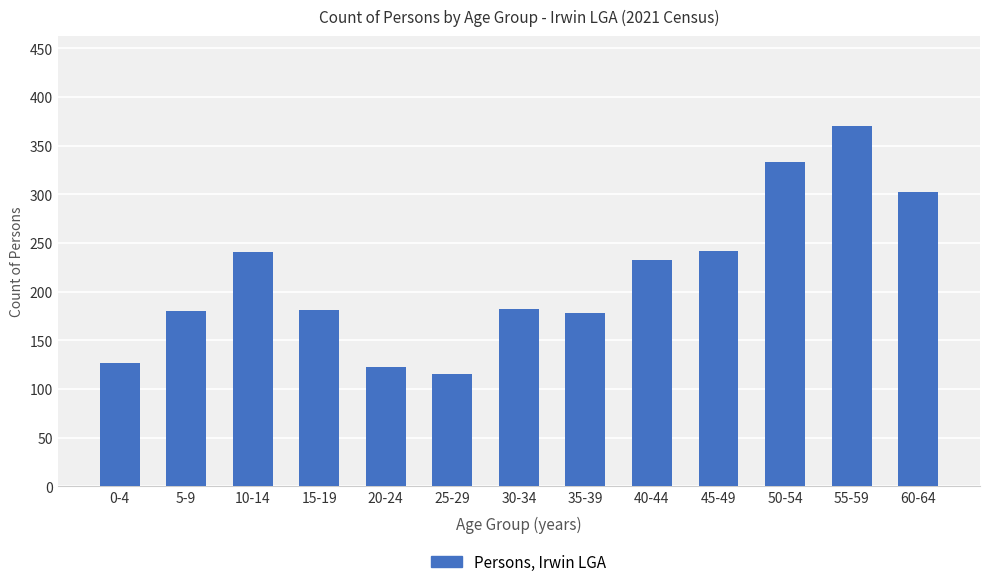

What is the ratio of the value at 5-9 to the value at 20-24?

1.5